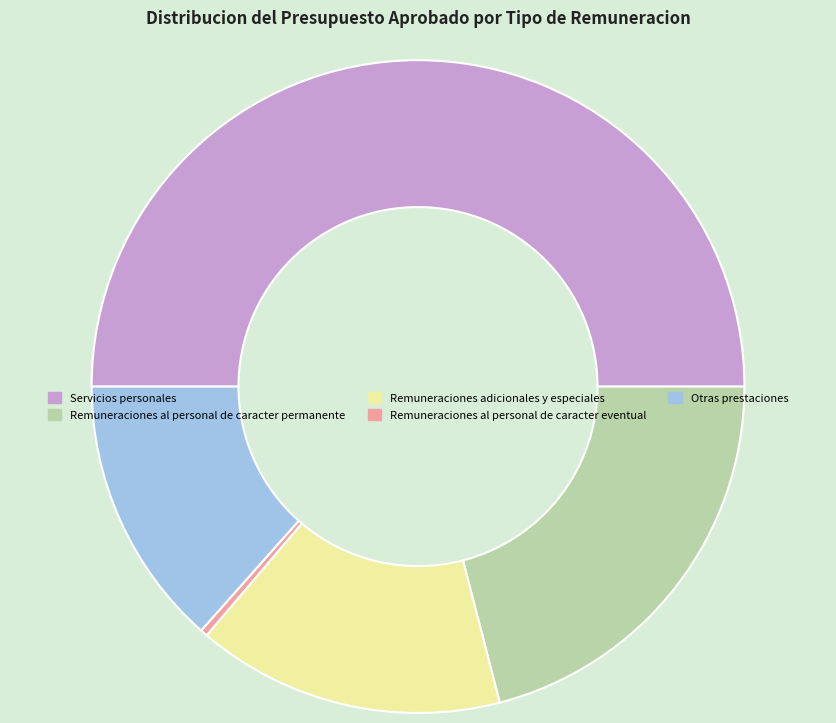

What is the largest slice in the pie chart?

Servicios personales